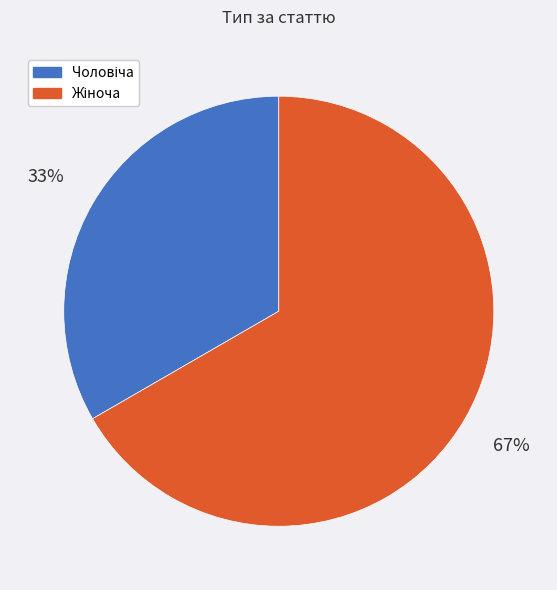

Is there a majority slice in this chart?

Yes